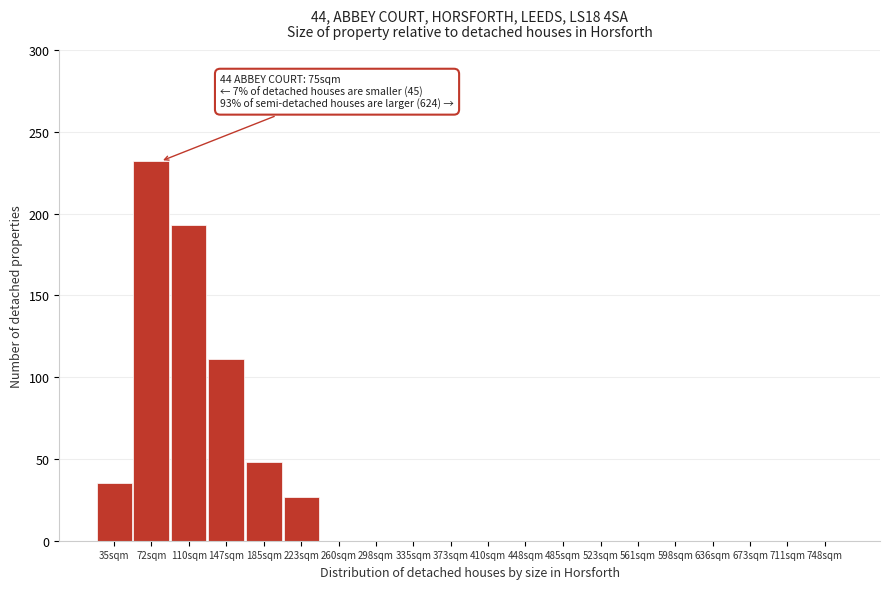

Reading left to right, list all the values displayed in this chart.

35sqm=35	72sqm=232	110sqm=193	147sqm=111	185sqm=48	223sqm=27	260sqm=0	298sqm=0	335sqm=0	373sqm=0	410sqm=0	448sqm=0	485sqm=0	523sqm=0	561sqm=0	598sqm=0	636sqm=0	673sqm=0	711sqm=0	748sqm=0